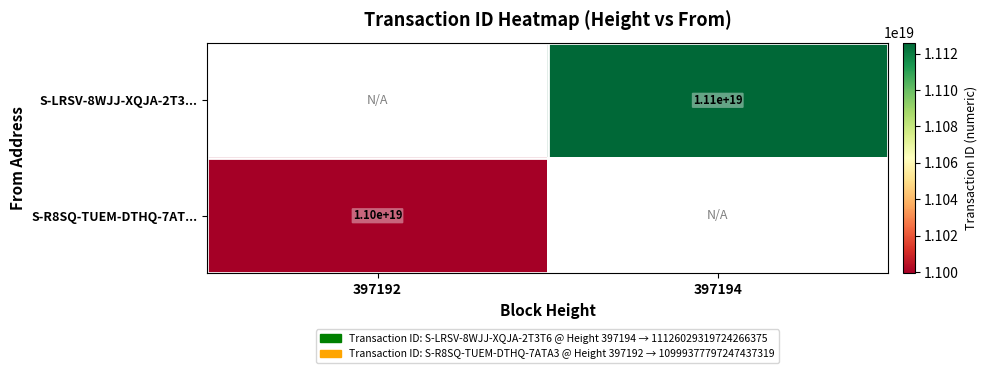

Is it true that S-R8SQ-TUEM-DTHQ-7AT... equals 4377401378880067072 at 397192?

False